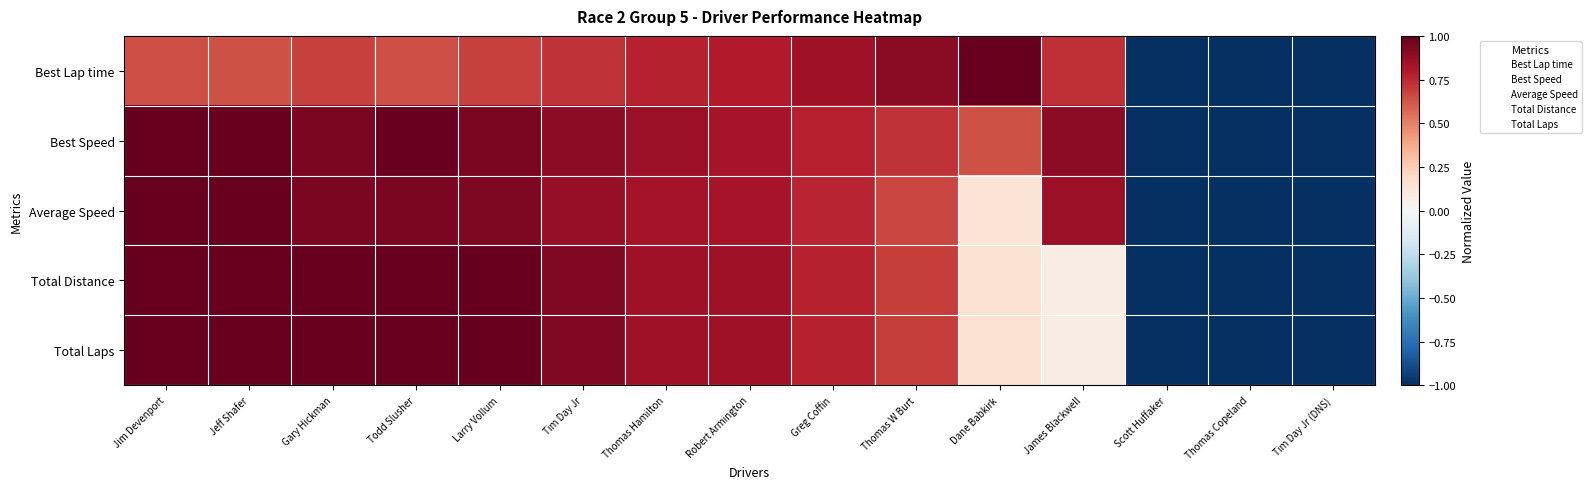

Reading right to left, what are all the values shown in this chart?

Best Lap time: Tim Day Jr (DNS)=-1.0	Thomas Copeland=-1.0	Scott Huffaker=-1.0	James Blackwell=0.7	Dane Babkirk=1.0	Thomas W Burt=0.9	Greg Coffin=0.8	Robert Armington=0.8	Thomas Hamilton=0.8	Tim Day Jr=0.7	Larry Vollum=0.7	Todd Slusher=0.6	Gary Hickman=0.7	Jeff Shafer=0.6	Jim Devenport=0.6
Best Speed: Tim Day Jr (DNS)=-1.0	Thomas Copeland=-1.0	Scott Huffaker=-1.0	James Blackwell=0.9	Dane Babkirk=0.6	Thomas W Burt=0.7	Greg Coffin=0.8	Robert Armington=0.8	Thomas Hamilton=0.9	Tim Day Jr=0.9	Larry Vollum=0.9	Todd Slusher=1.0	Gary Hickman=0.9	Jeff Shafer=1.0	Jim Devenport=1.0
Average Speed: Tim Day Jr (DNS)=-1.0	Thomas Copeland=-1.0	Scott Huffaker=-1.0	James Blackwell=0.9	Dane Babkirk=0.1	Thomas W Burt=0.7	Greg Coffin=0.8	Robert Armington=0.8	Thomas Hamilton=0.8	Tim Day Jr=0.9	Larry Vollum=0.9	Todd Slusher=0.9	Gary Hickman=0.9	Jeff Shafer=1.0	Jim Devenport=1.0
Total Distance: Tim Day Jr (DNS)=-1.0	Thomas Copeland=-1.0	Scott Huffaker=-1.0	James Blackwell=0.1	Dane Babkirk=0.2	Thomas W Burt=0.7	Greg Coffin=0.8	Robert Armington=0.8	Thomas Hamilton=0.8	Tim Day Jr=0.9	Larry Vollum=1.0	Todd Slusher=1.0	Gary Hickman=1.0	Jeff Shafer=1.0	Jim Devenport=1.0
Total Laps: Tim Day Jr (DNS)=-1.0	Thomas Copeland=-1.0	Scott Huffaker=-1.0	James Blackwell=0.1	Dane Babkirk=0.2	Thomas W Burt=0.7	Greg Coffin=0.8	Robert Armington=0.8	Thomas Hamilton=0.8	Tim Day Jr=0.9	Larry Vollum=1.0	Todd Slusher=1.0	Gary Hickman=1.0	Jeff Shafer=1.0	Jim Devenport=1.0